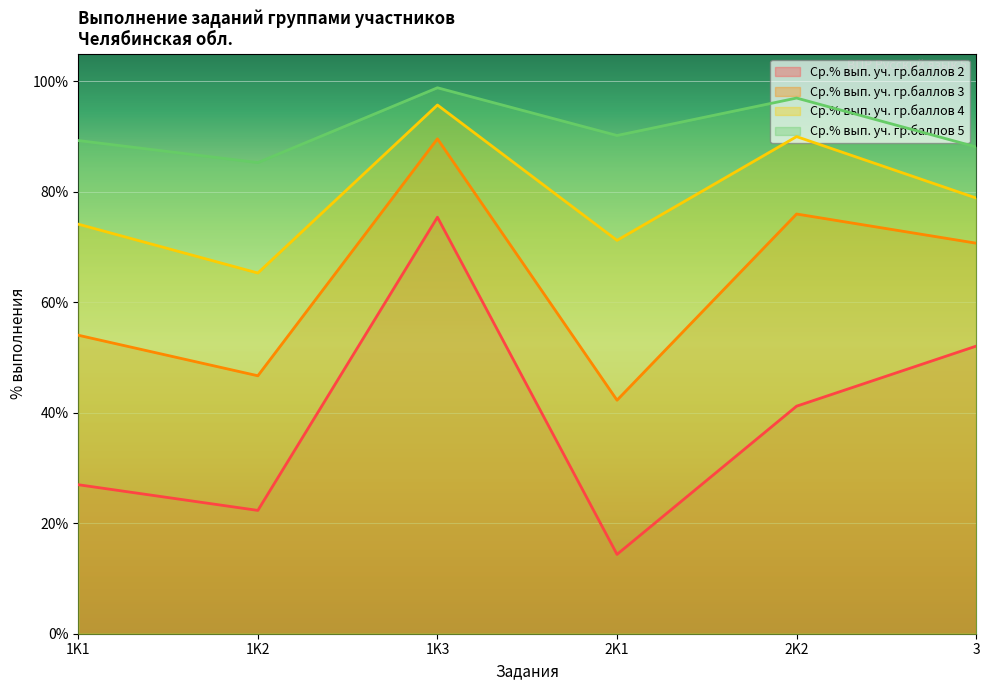

The value of Ср.% вып. уч. гр.баллов 3 at 2K1 is 65.3. True or false?

False